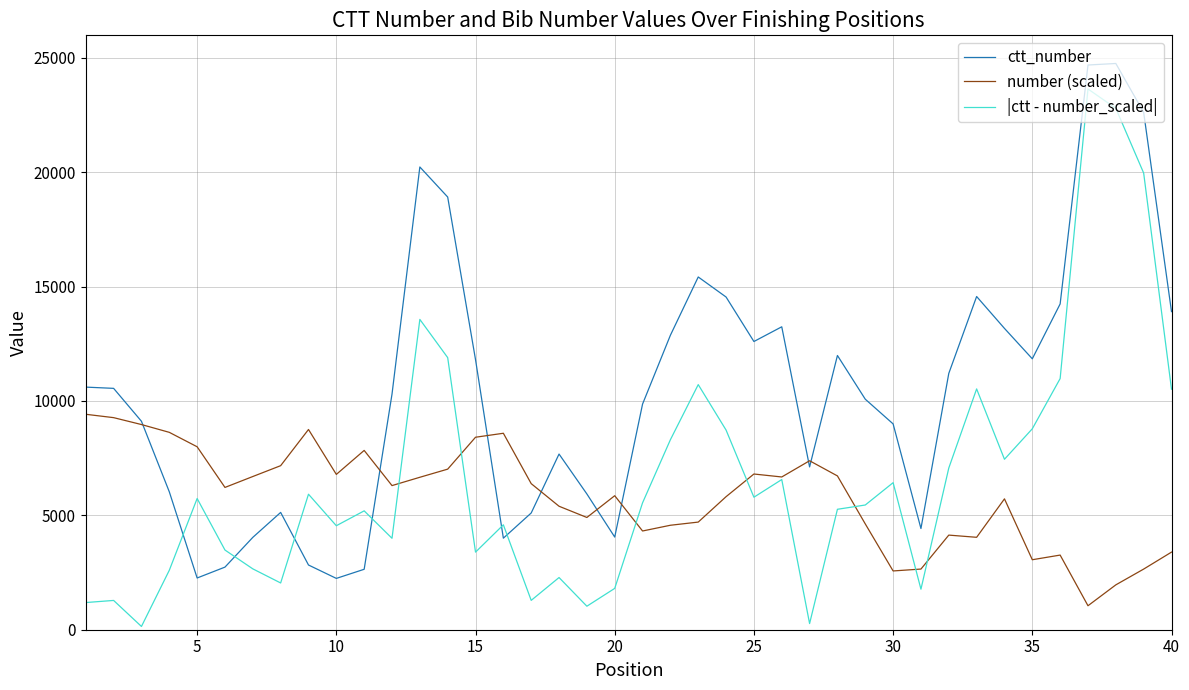

After their last crossing, which series has the higher values: ctt_number or |ctt - number_scaled|?

ctt_number